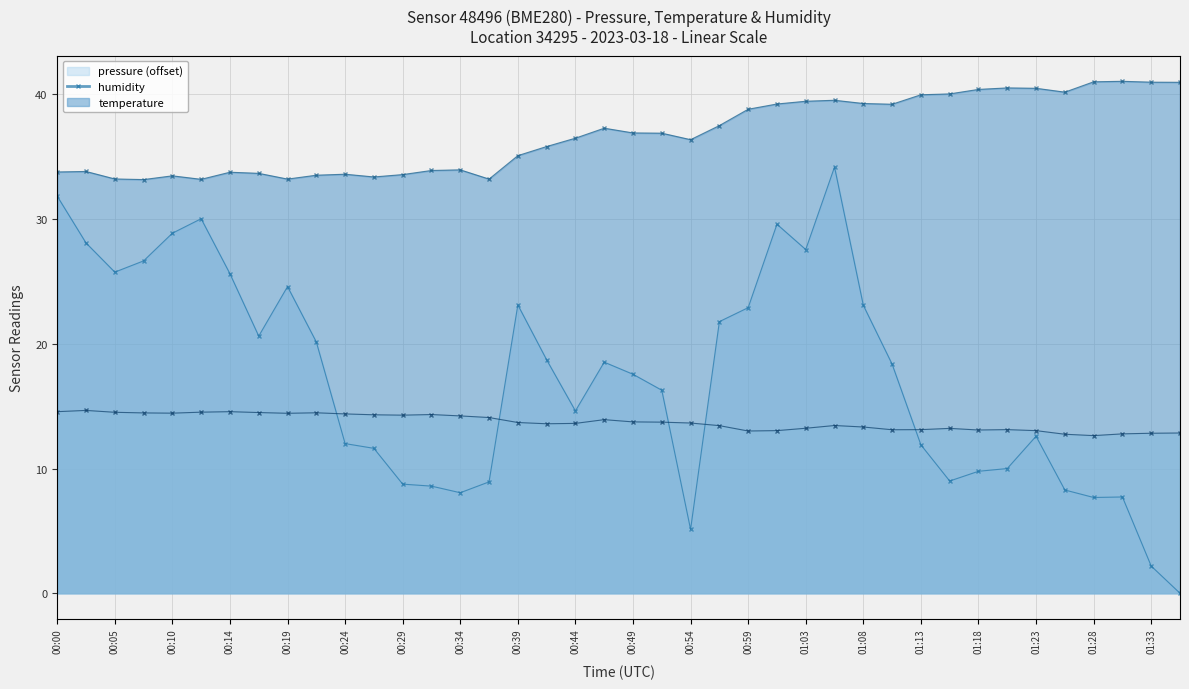

What is the total value across all series at 01:08?

75.7